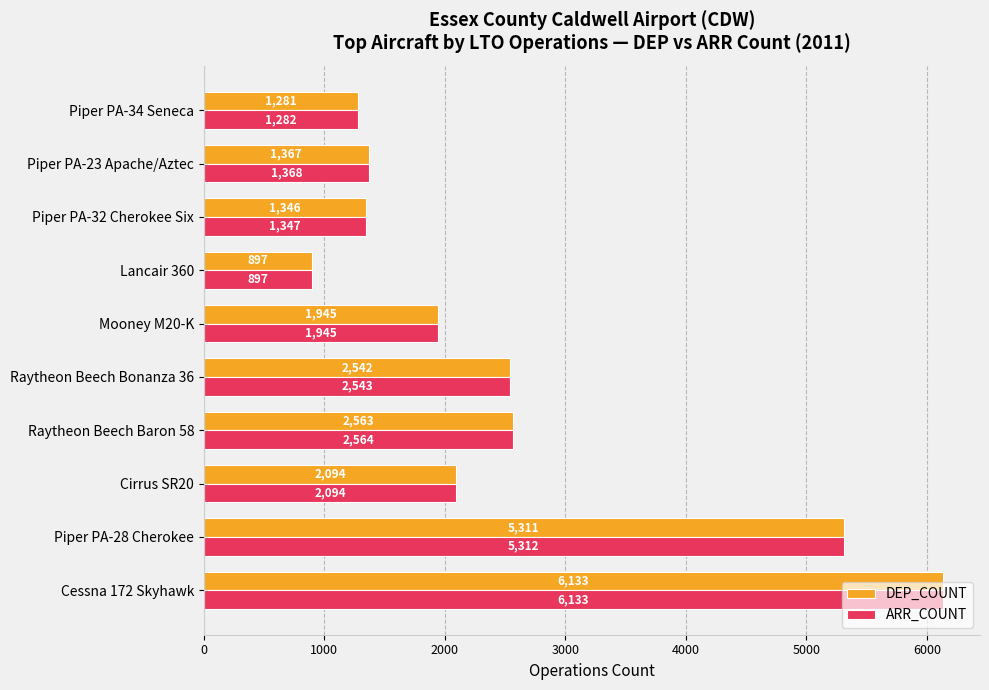

The value of ARR_COUNT at Cessna 172 Skyhawk is 8624. True or false?

False